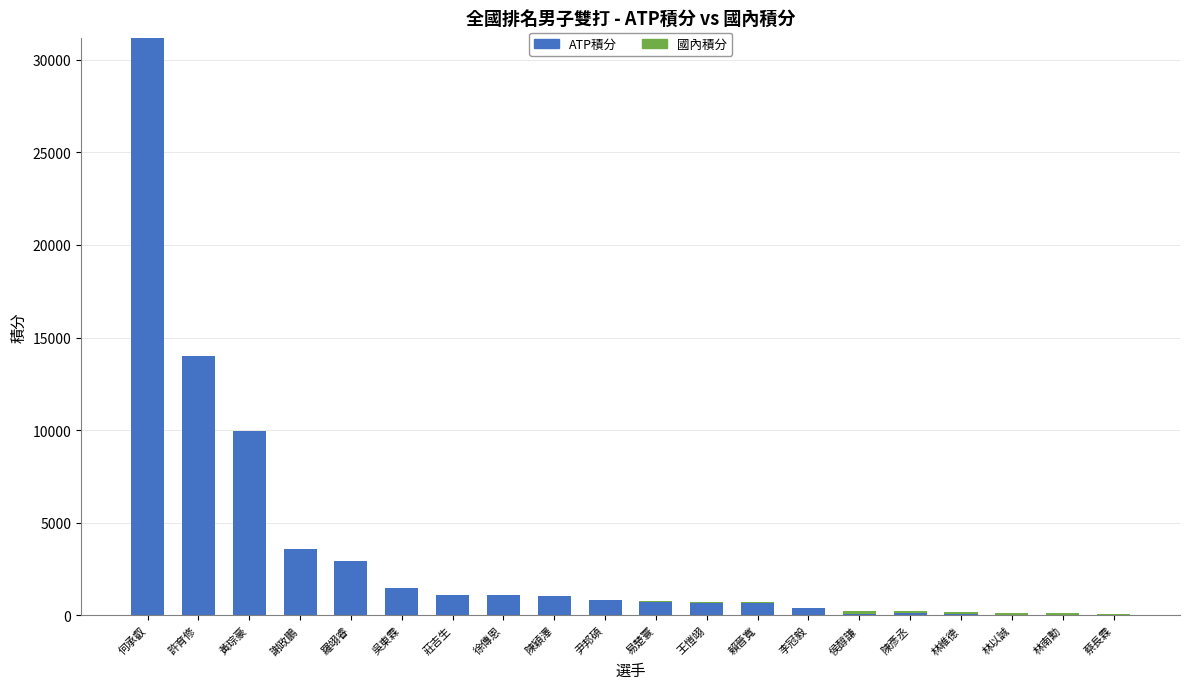

What is the sum of all ATP積分 values?

69990